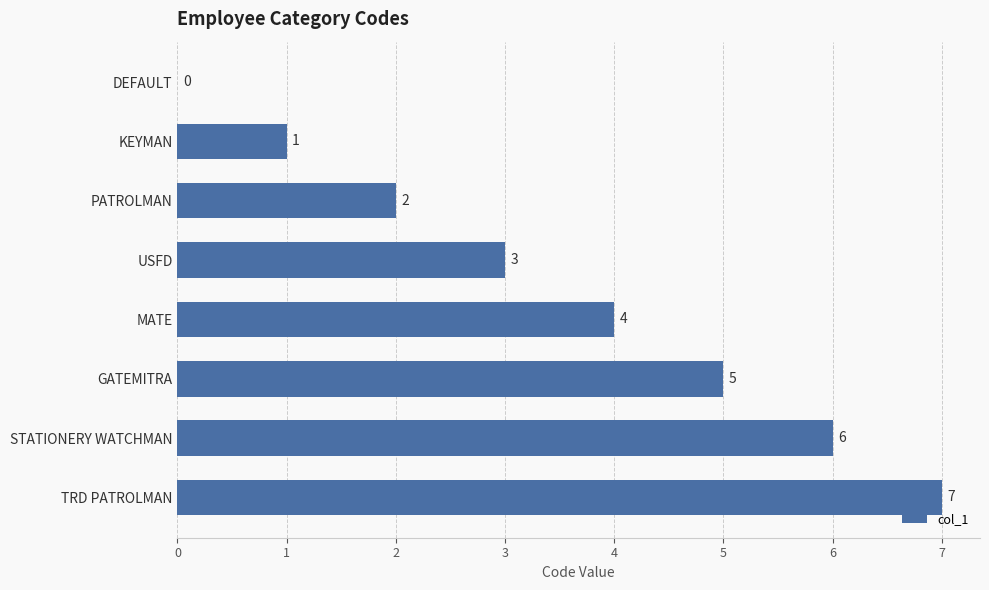

Which has a higher value, PATROLMAN or KEYMAN?

PATROLMAN